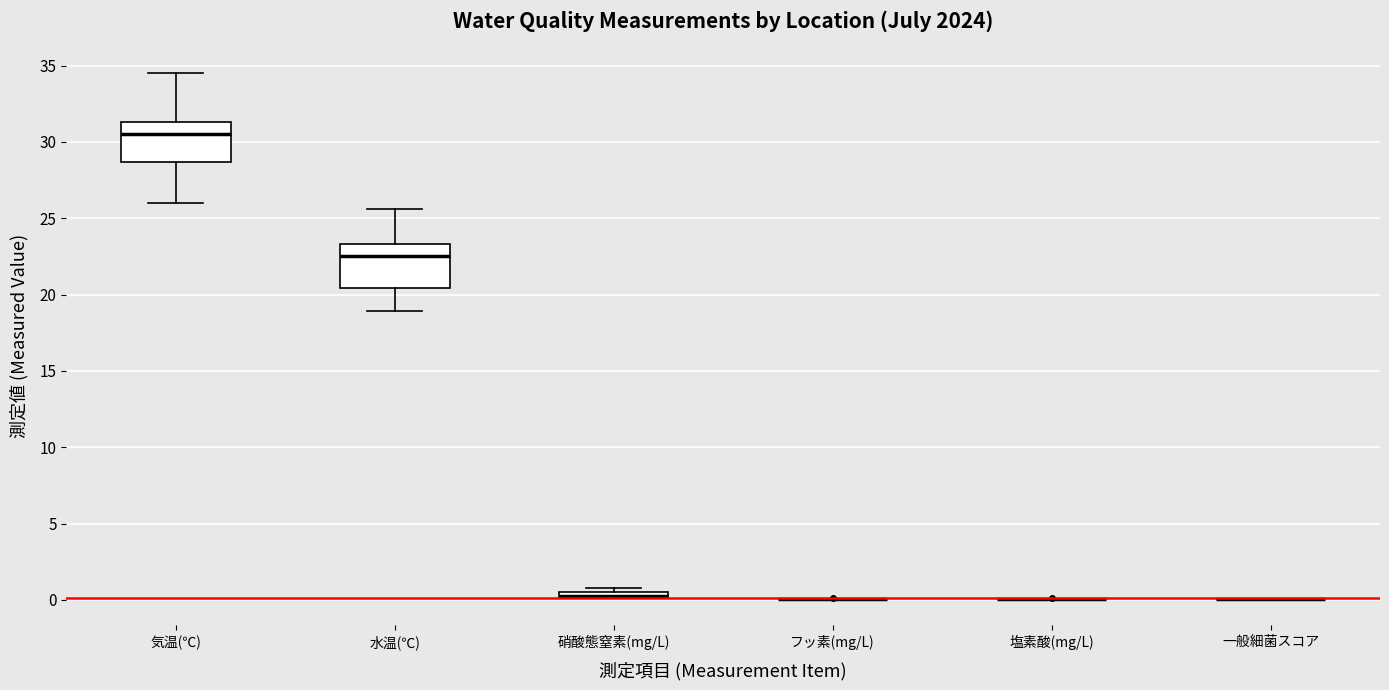

Where is the upper edge of the box for 硝酸態窒素(mg/L) on the y-axis? The values are not printed on the chart, so give them approximately, as read against the axis.

0.5